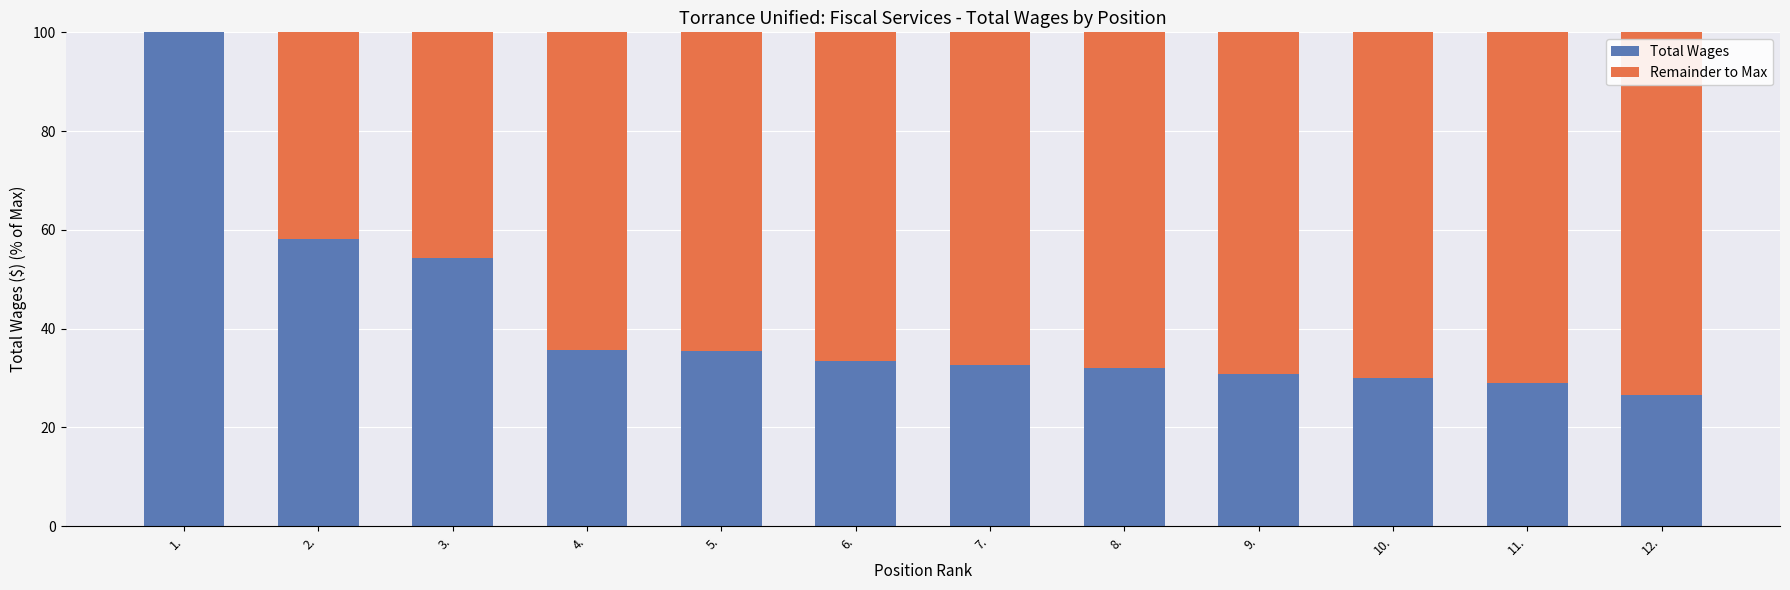

What is the total value across all series at 5.?

100.0